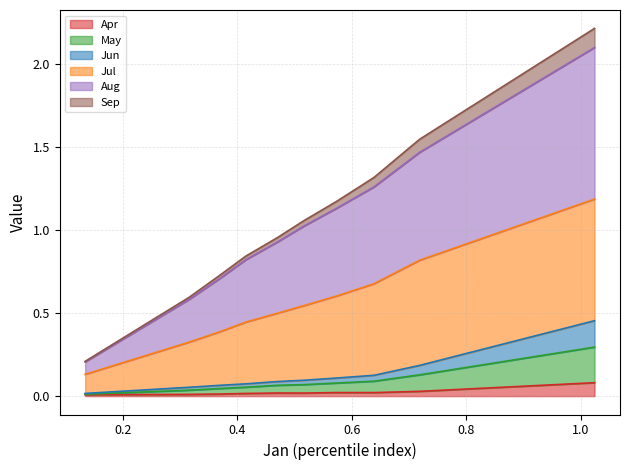

True or false: Apr has a value of 0.0 at pct15.

True